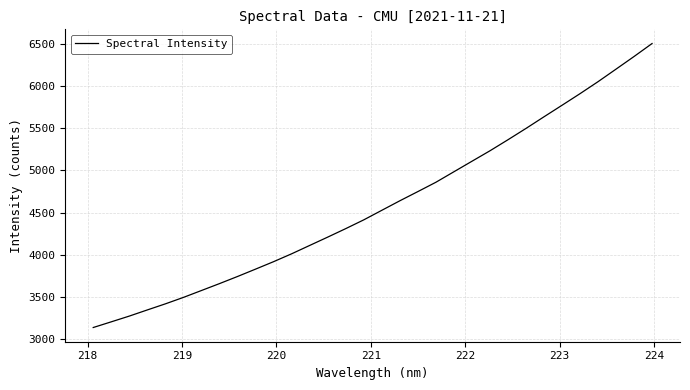

What is the difference between the maximum and minimum values?

3366.0